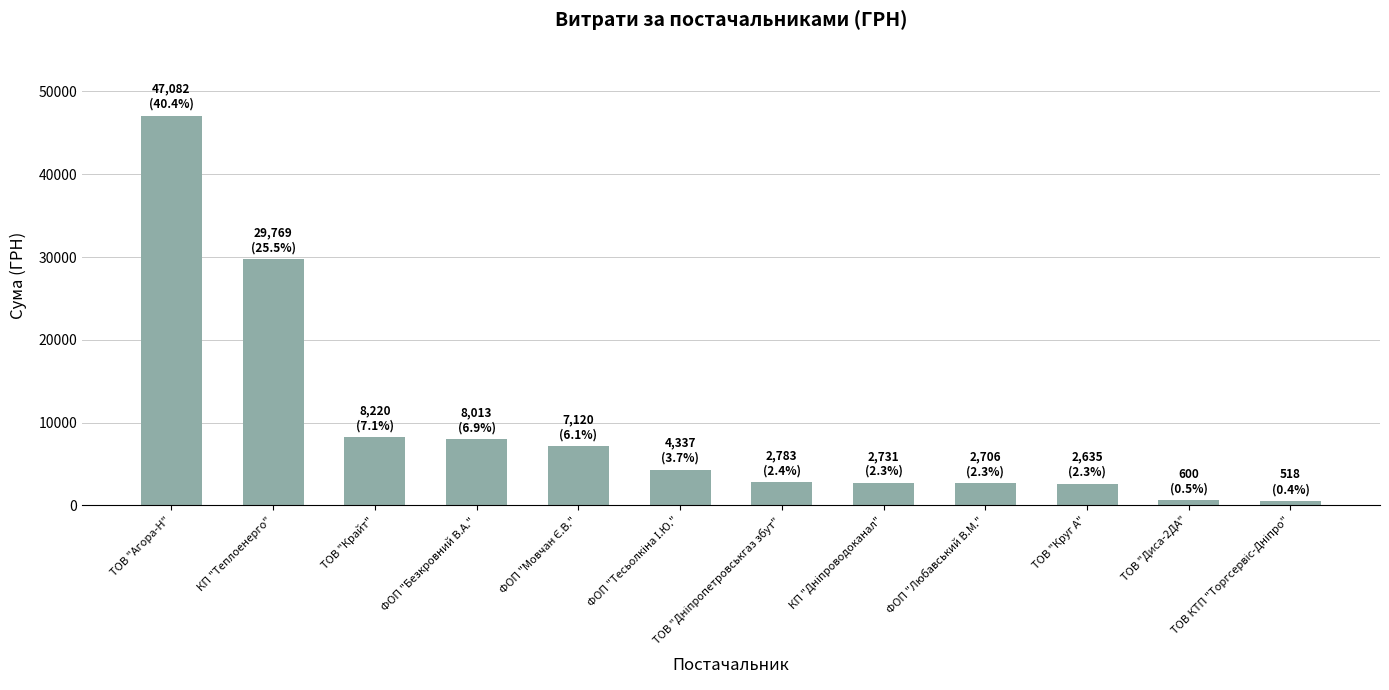

What value does the data have at КП "Теплоенерго"?

29769.0